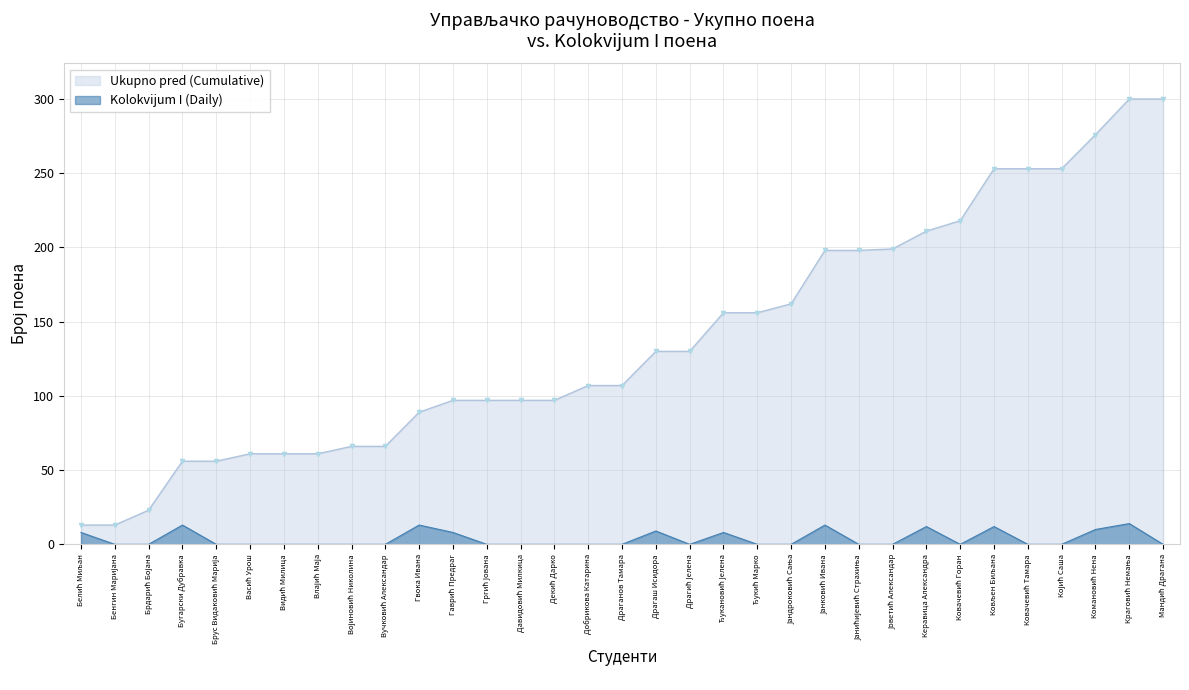

At which category does the data reach its first local peak?

Бугарски Дубравка